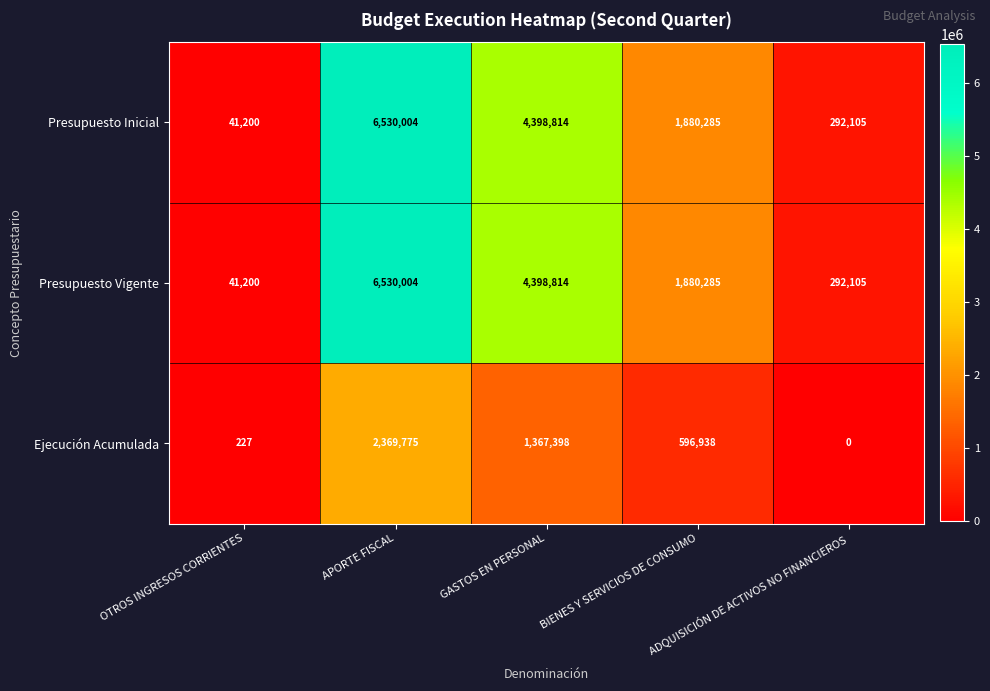

At how many categories does at least one series exceed 819783?

3